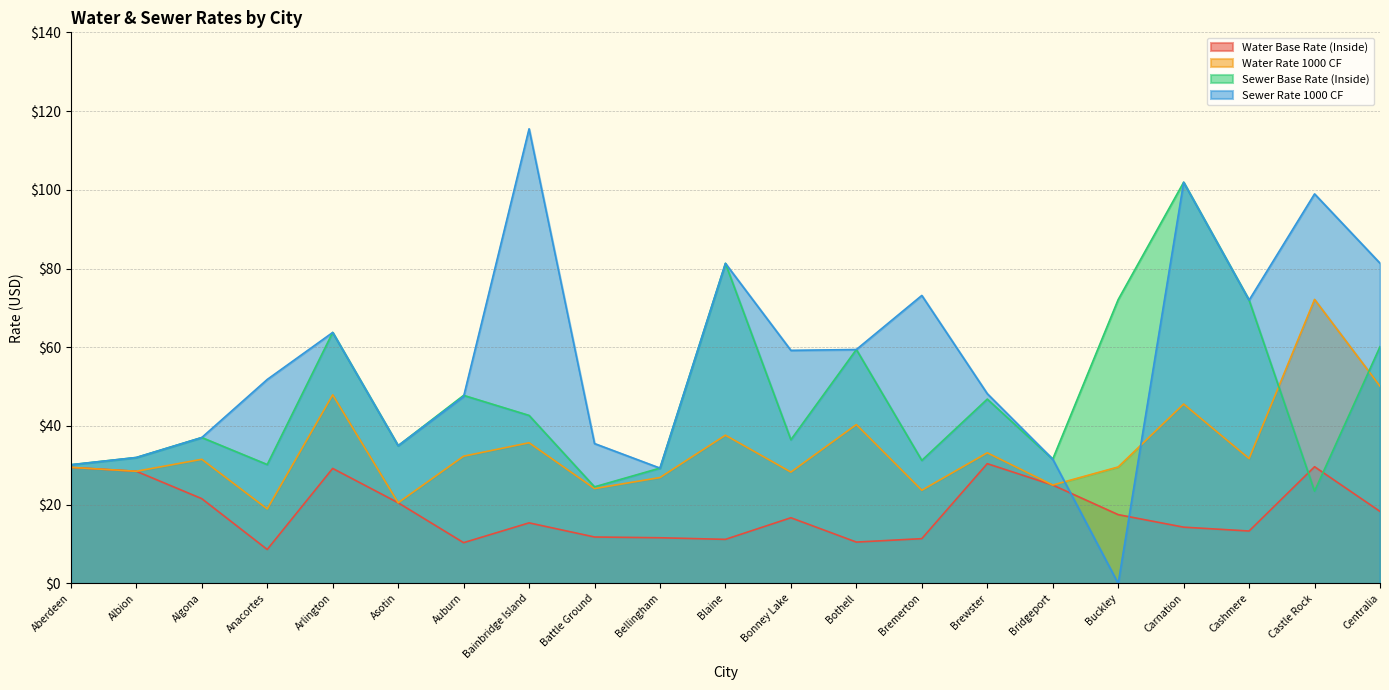

Where is Water Base Rate (Inside) nearest to the value 19?

Centralia